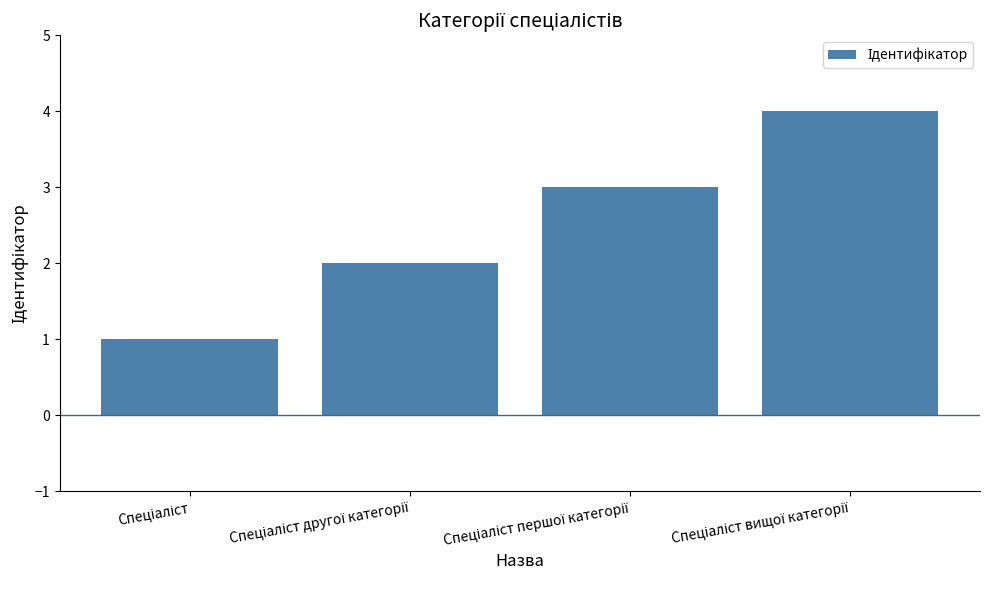

What is the greatest value displayed?

4